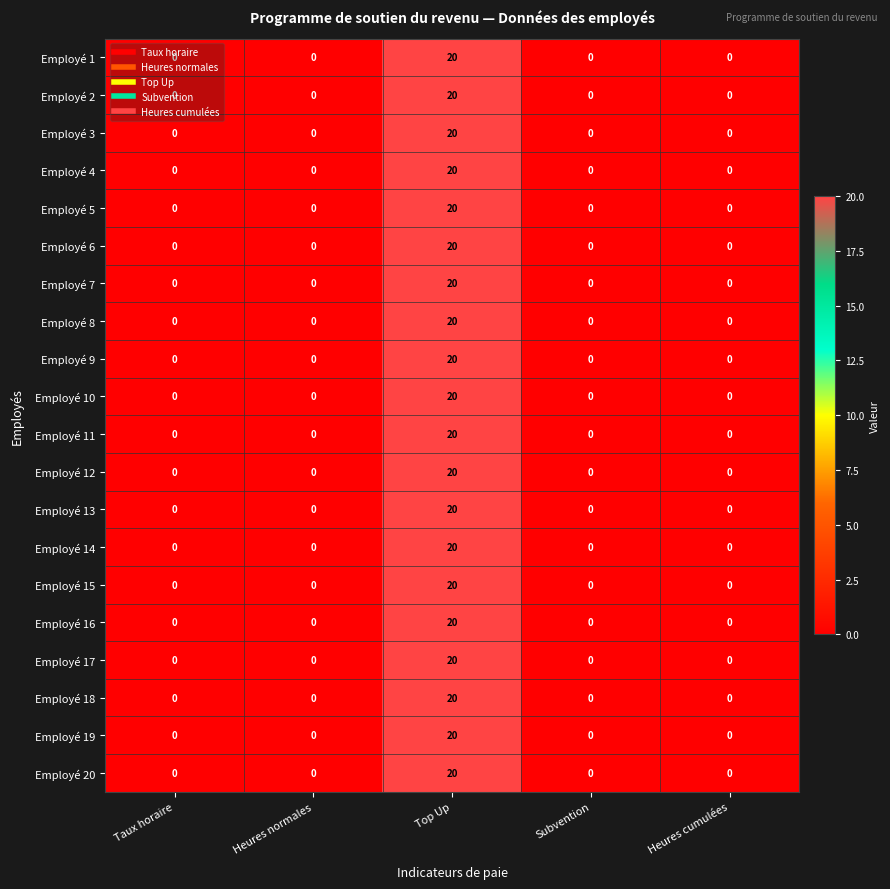

At which category is the sum across all series the highest?

Top Up